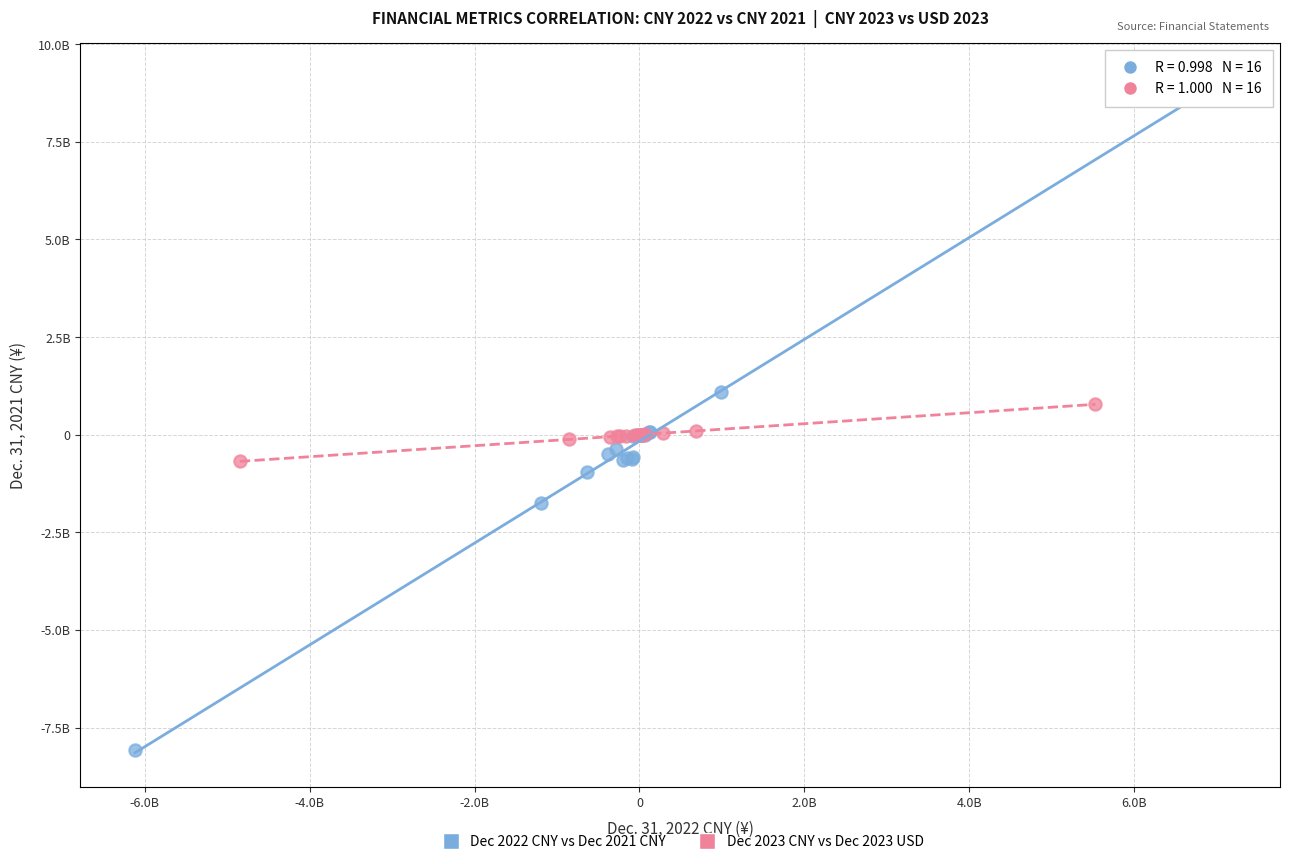

Which series reaches the minimum Y coordinate?

Dec 2022 CNY vs Dec 2021 CNY